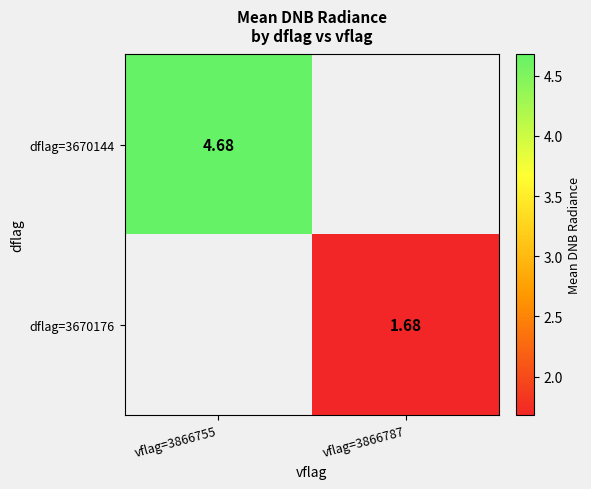

How many series are shown in this chart?

2